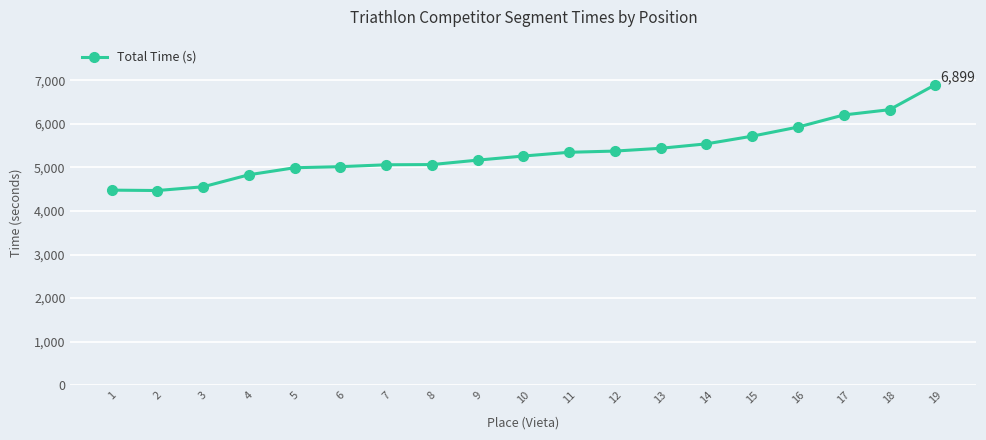

The chart shows a value of 8846 at 8. True or false?

False